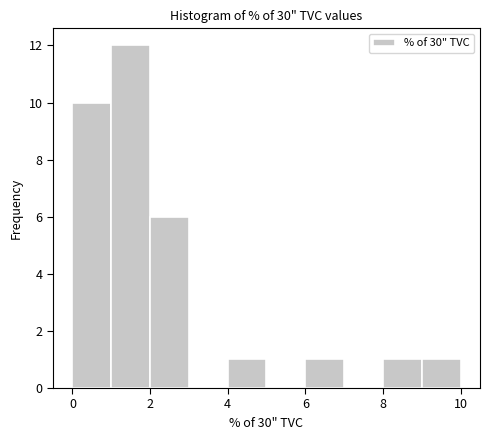

Reading left to right, list every bar in this chart as the range it spans on the x-axis followed by its height. The values are not printed on the chart, so give them approximately, as read against the axis.

0 to 1: 10
1 to 2: 12
2 to 3: 6
3 to 4: 0
4 to 5: 1
5 to 6: 0
6 to 7: 1
7 to 8: 0
8 to 9: 1
9 to 10: 1